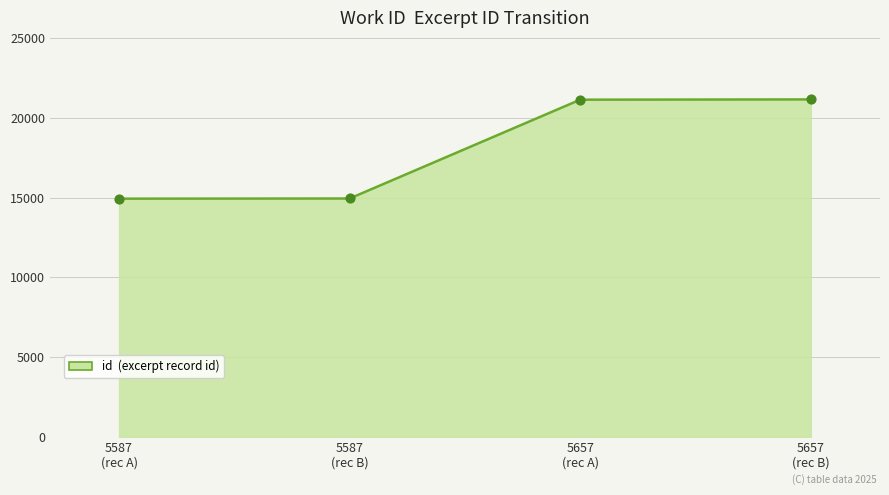

True or false: there are more than 2 points higher than both neighbors.

False